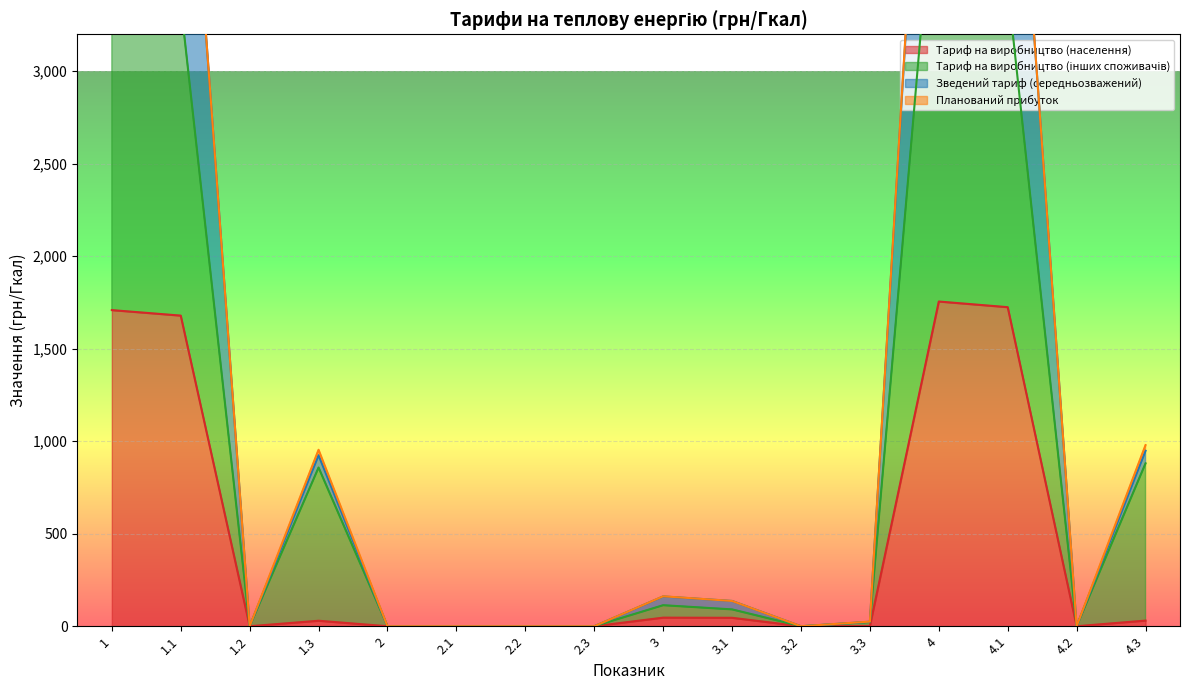

True or false: Тариф на виробництво (інших споживачів) and Зведений тариф (середньозважений) intersect in this chart.

False